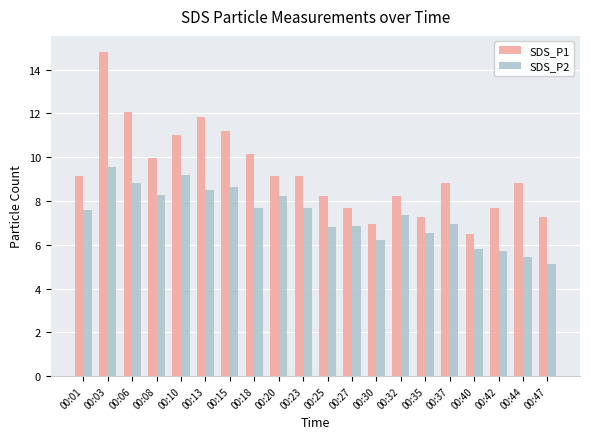

What is the value of the SDS_P2 bar at the 4th from the left?

8.3